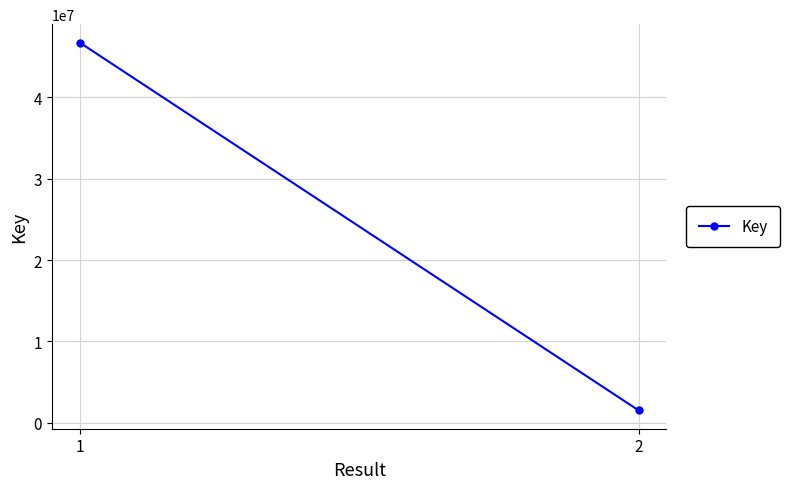

Reading right to left, list all the values displayed in this chart.

2=1523267	1=46743050